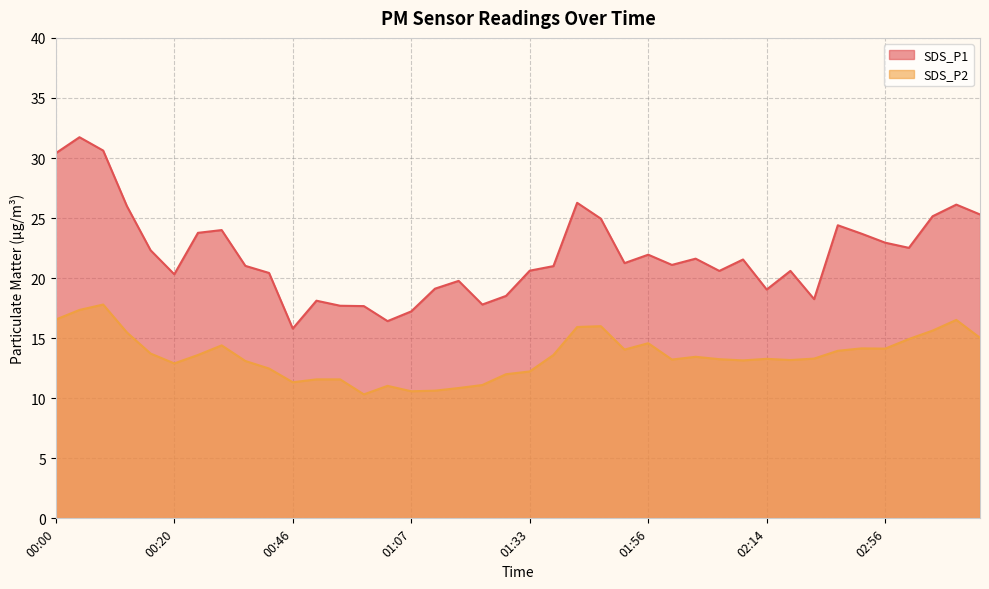

What is the smallest value displayed?

10.3